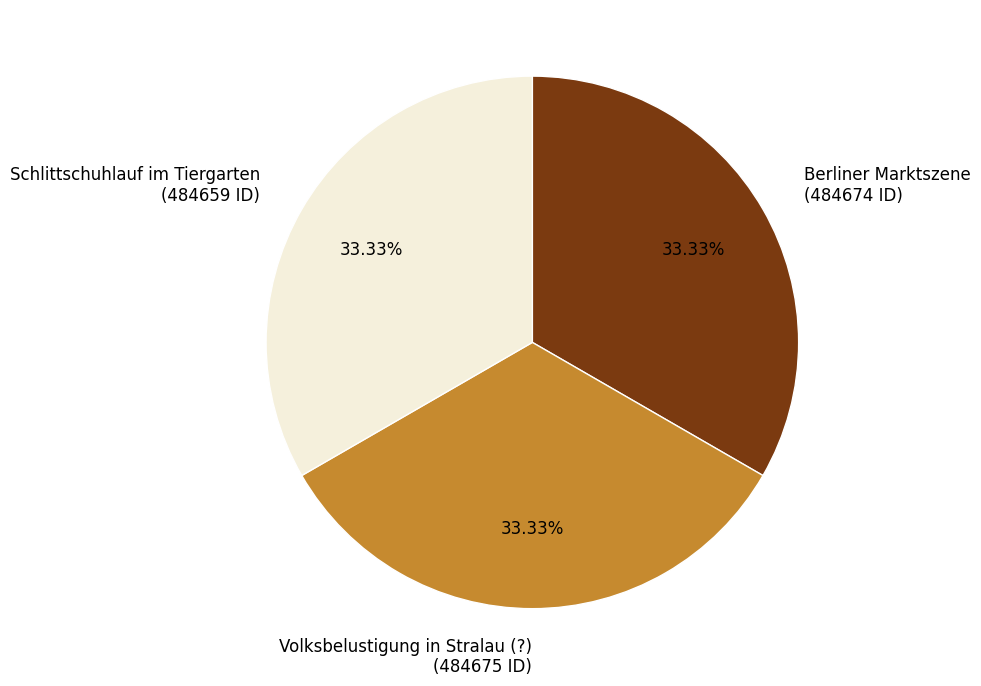

Combined, do Berliner Marktszene and Volksbelustigung in Stralau (?) account for over 50%?

Yes